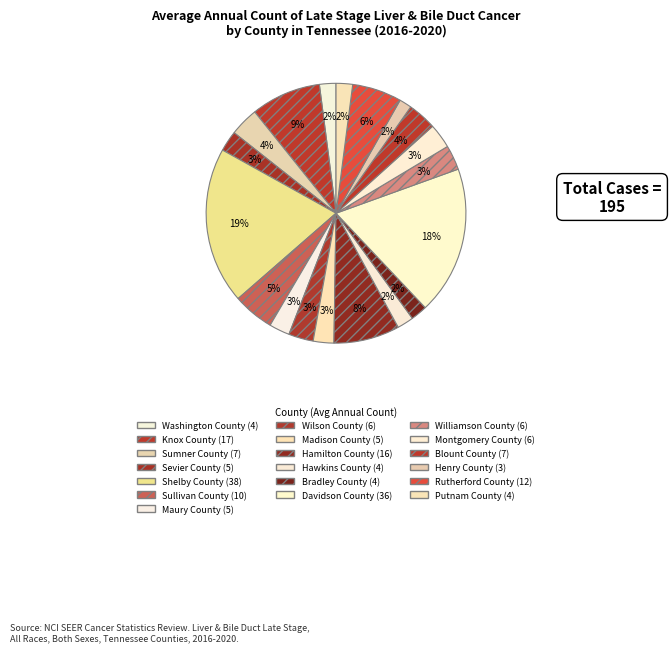

Combined, what portion of the pie is Wilson County and Blount County?

6.7%